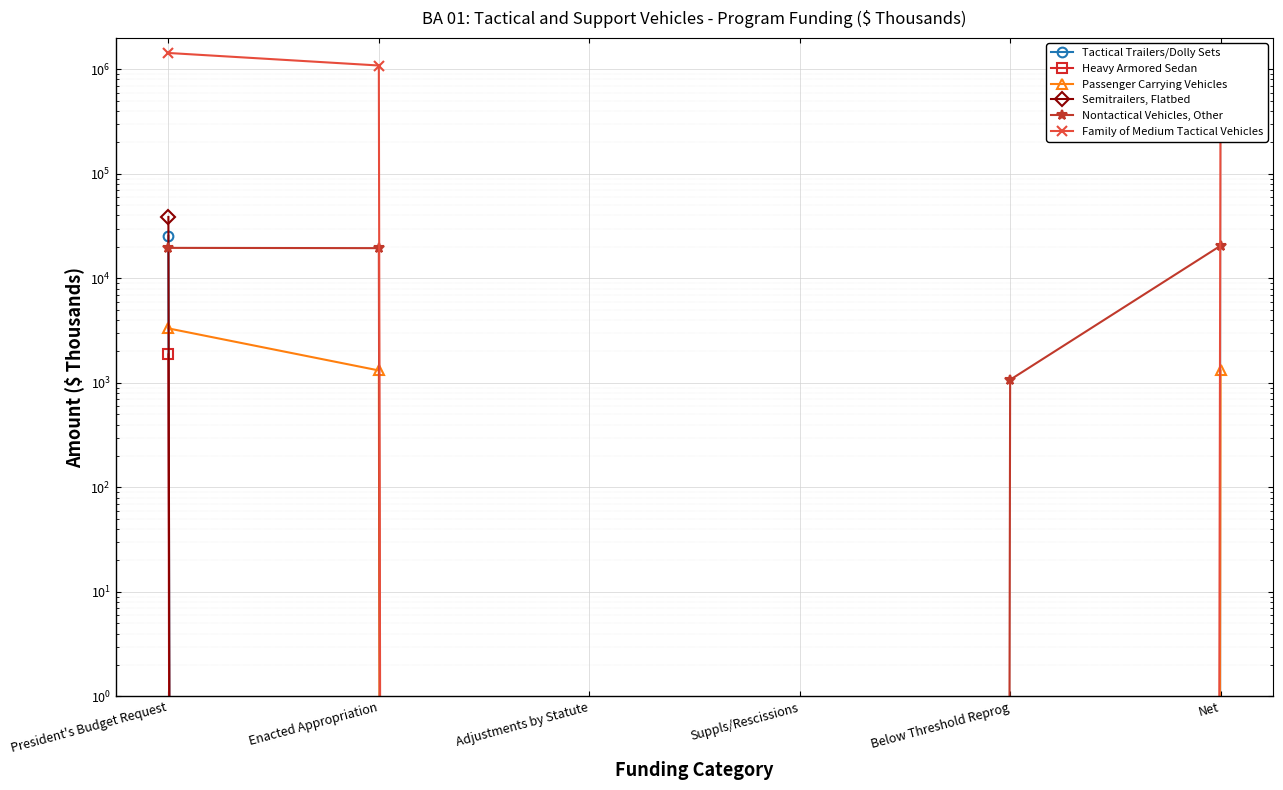

Reading left to right, list all the values displayed in this chart.

Tactical Trailers/Dolly Sets: President's Budget Request=25560	Enacted Appropriation=0	Adjustments by Statute=0	Suppls/Rescissions=0	Below Threshold Reprog=0	Net=0
Heavy Armored Sedan: President's Budget Request=1875	Enacted Appropriation=0	Adjustments by Statute=0	Suppls/Rescissions=0	Below Threshold Reprog=0	Net=0
Passenger Carrying Vehicles: President's Budget Request=3323	Enacted Appropriation=1316	Adjustments by Statute=0	Suppls/Rescissions=0	Below Threshold Reprog=0	Net=1316
Semitrailers, Flatbed: President's Budget Request=38713	Enacted Appropriation=0	Adjustments by Statute=0	Suppls/Rescissions=0	Below Threshold Reprog=0	Net=0
Nontactical Vehicles, Other: President's Budget Request=19586	Enacted Appropriation=19476	Adjustments by Statute=0	Suppls/Rescissions=0	Below Threshold Reprog=1072	Net=20548
Family of Medium Tactical Vehicles: President's Budget Request=1434545	Enacted Appropriation=1088525	Adjustments by Statute=0	Suppls/Rescissions=0	Below Threshold Reprog=0	Net=1088525